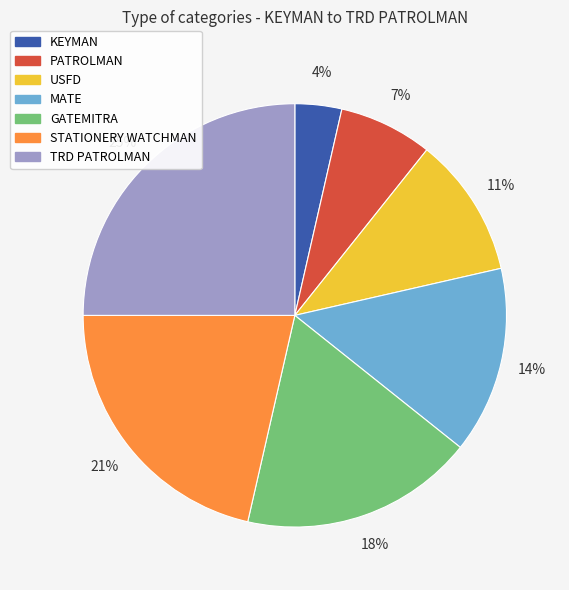

Rank the categories by value from lowest to highest.

KEYMAN, PATROLMAN, USFD, MATE, GATEMITRA, STATIONERY WATCHMAN, TRD PATROLMAN